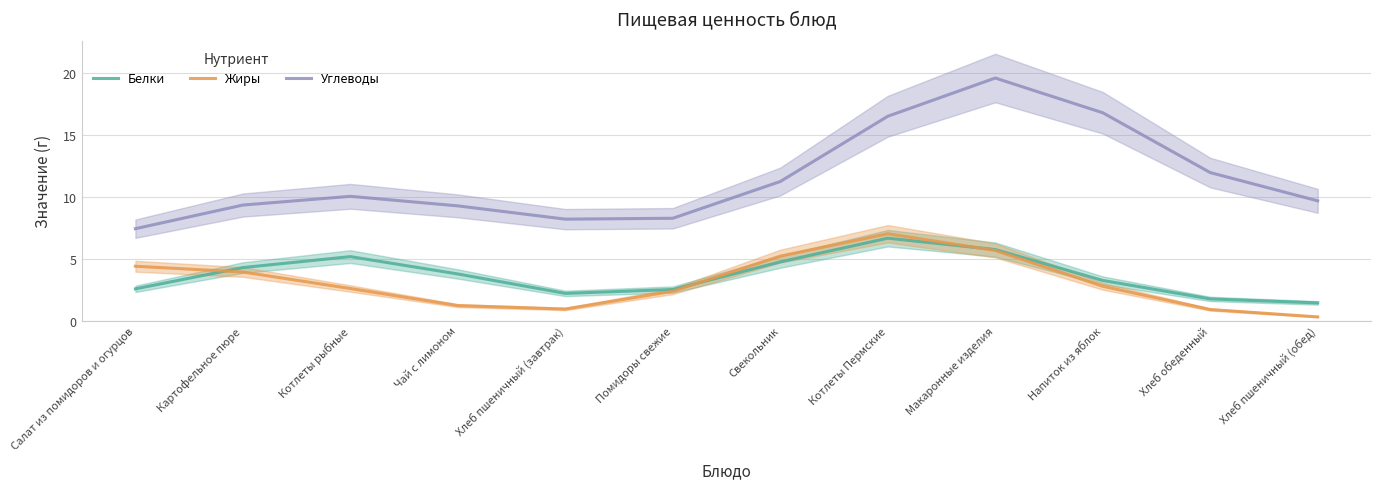

Which series has the widest spread of values?

Углеводы